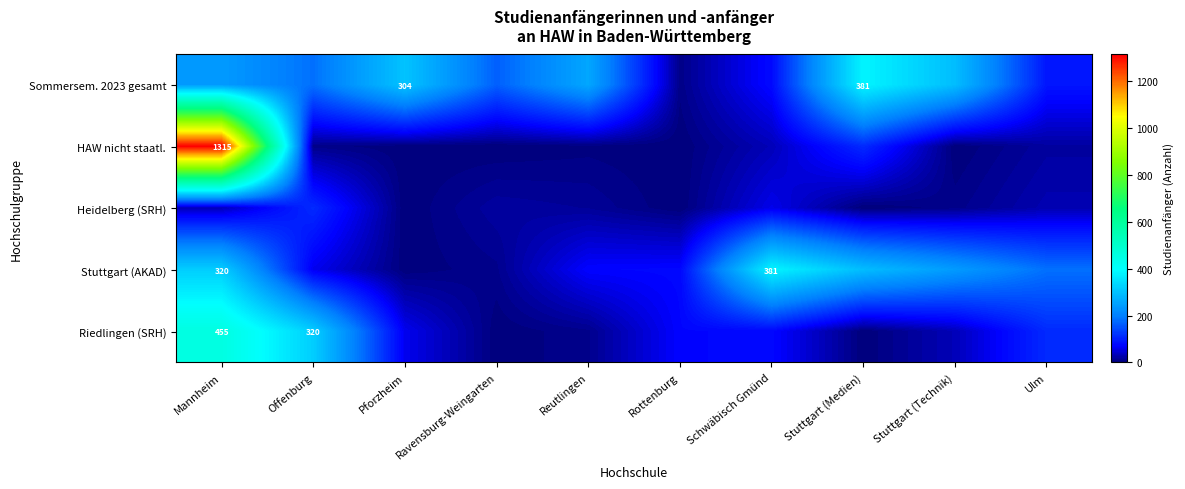

True or false: Sommersem. 2023 gesamt has a value of 381 at Stuttgart (Medien).

True